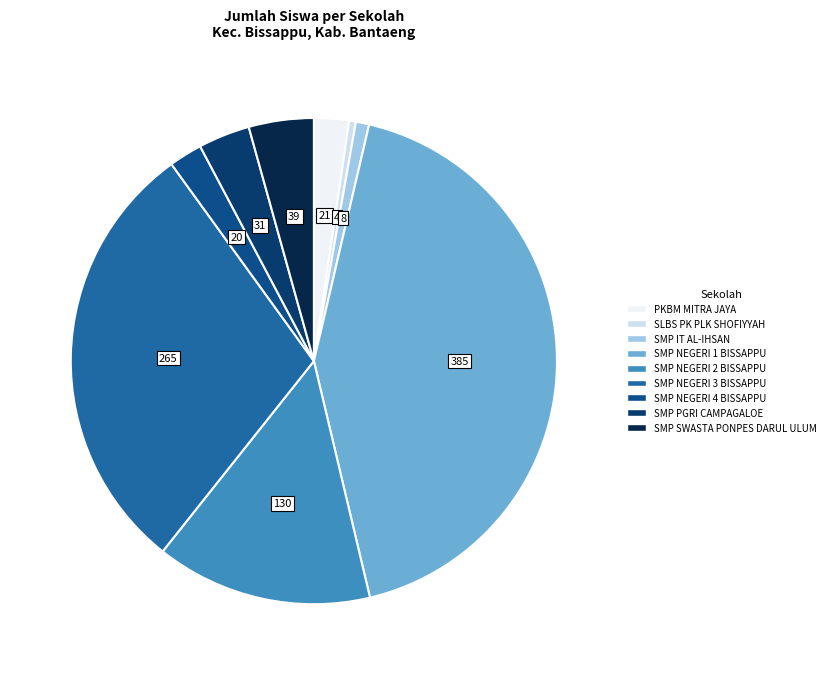

Does SMP NEGERI 2 BISSAPPU account for over 50% of the chart?

No